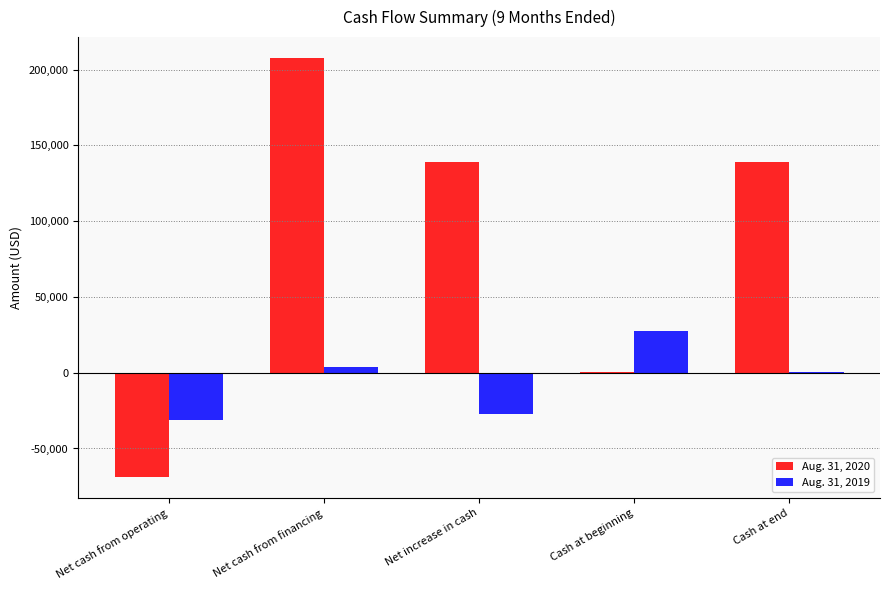

Which series has the largest total across all categories?

Aug. 31, 2020